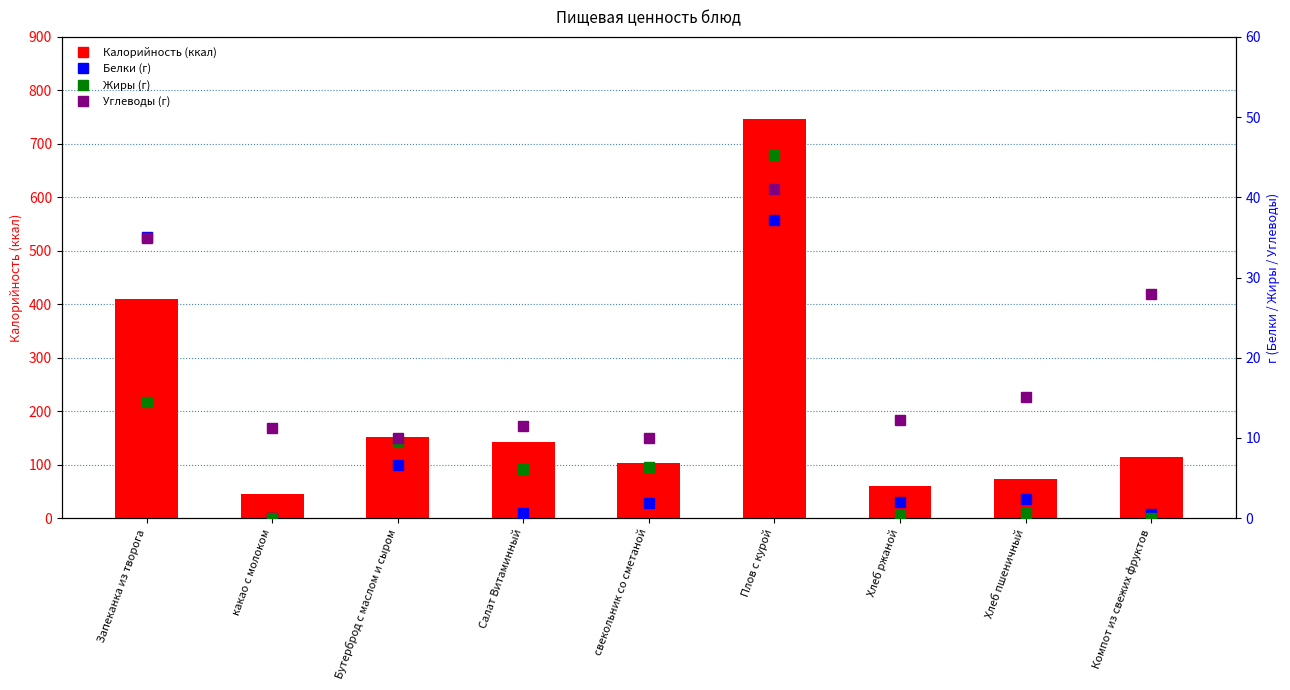

The value of Углеводы at свекольник со сметаной is 18.0. True or false?

False